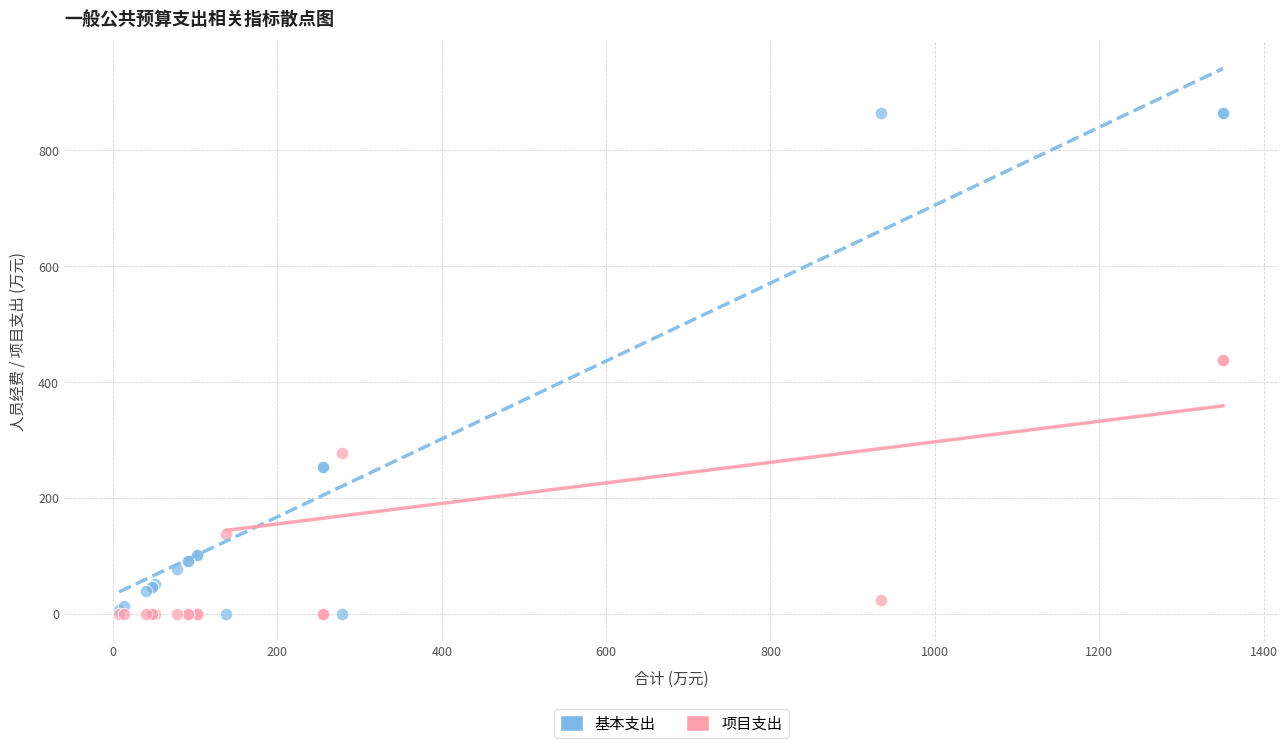

Which series contains the highest Y value?

基本支出